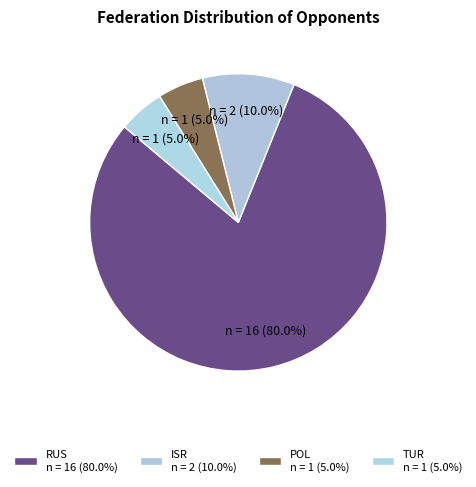

Count the number of slices in the pie.

4